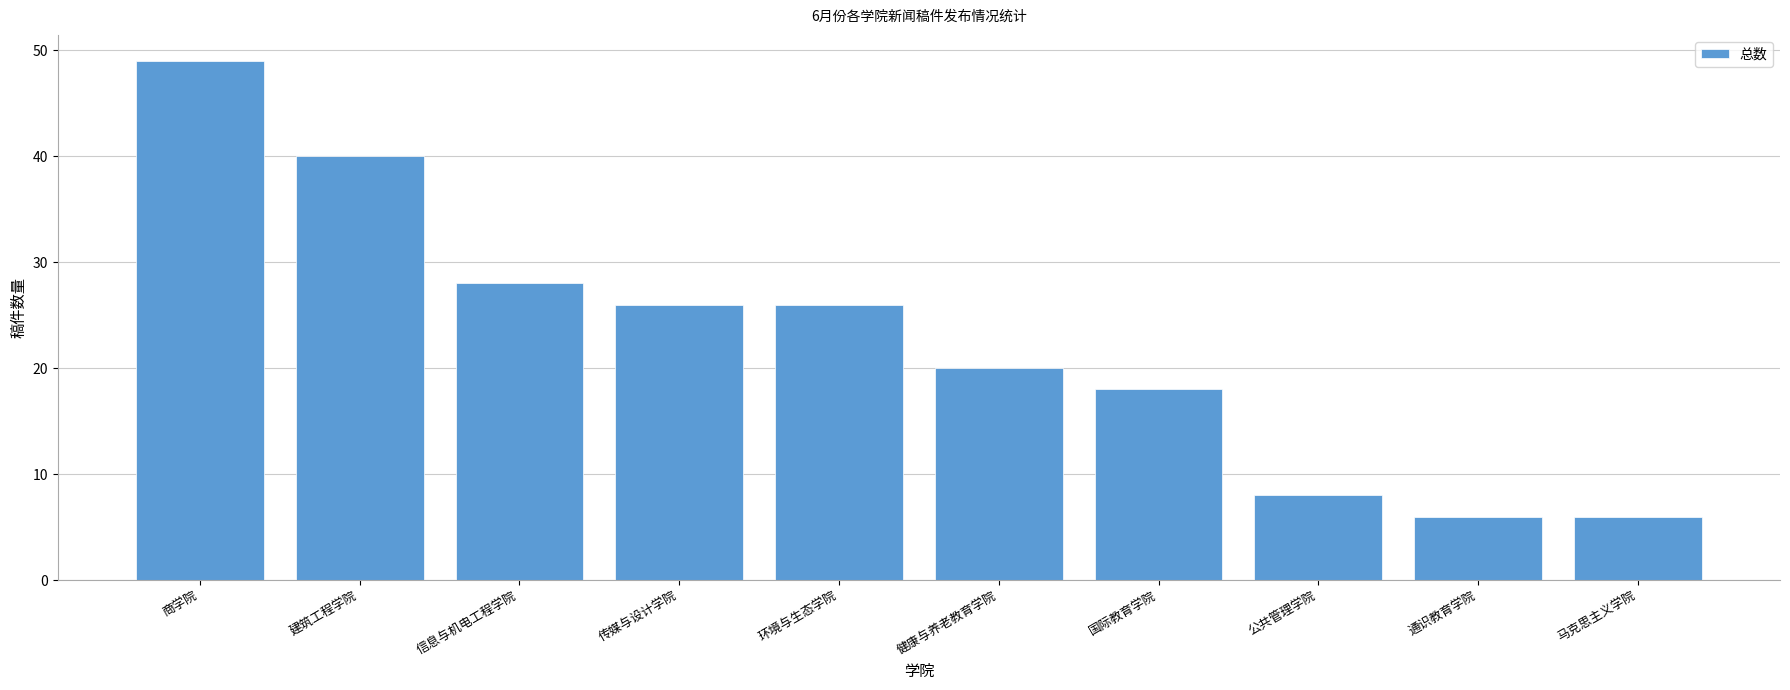

What is the label of the 8th bar from the left?

公共管理学院